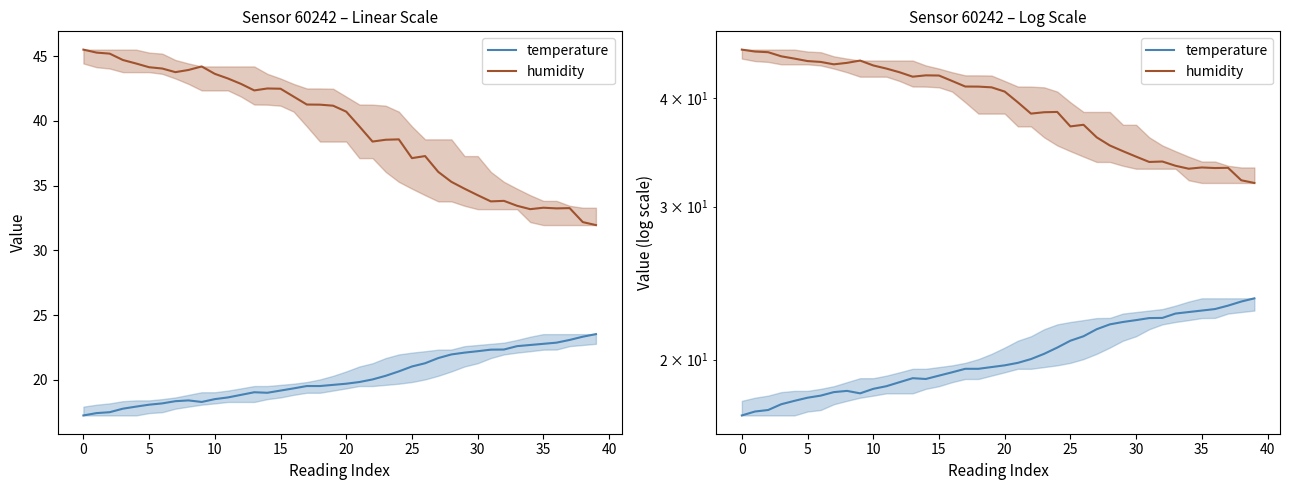

In humidity, how many points are higher than both neighbors (excluding endpoints)?

7